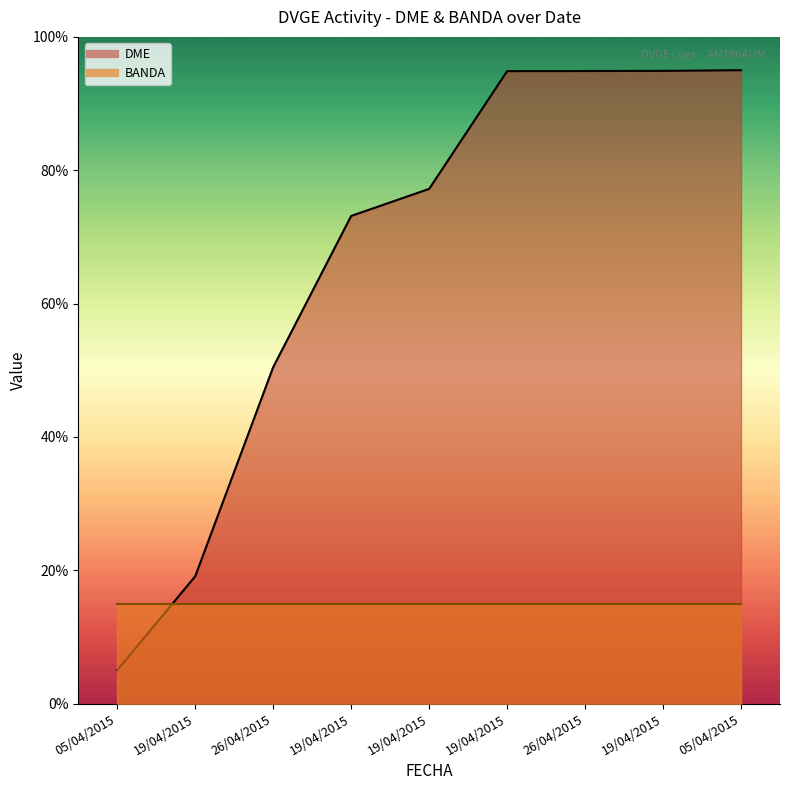

True or false: the data has more than 1 interior local peaks.

False